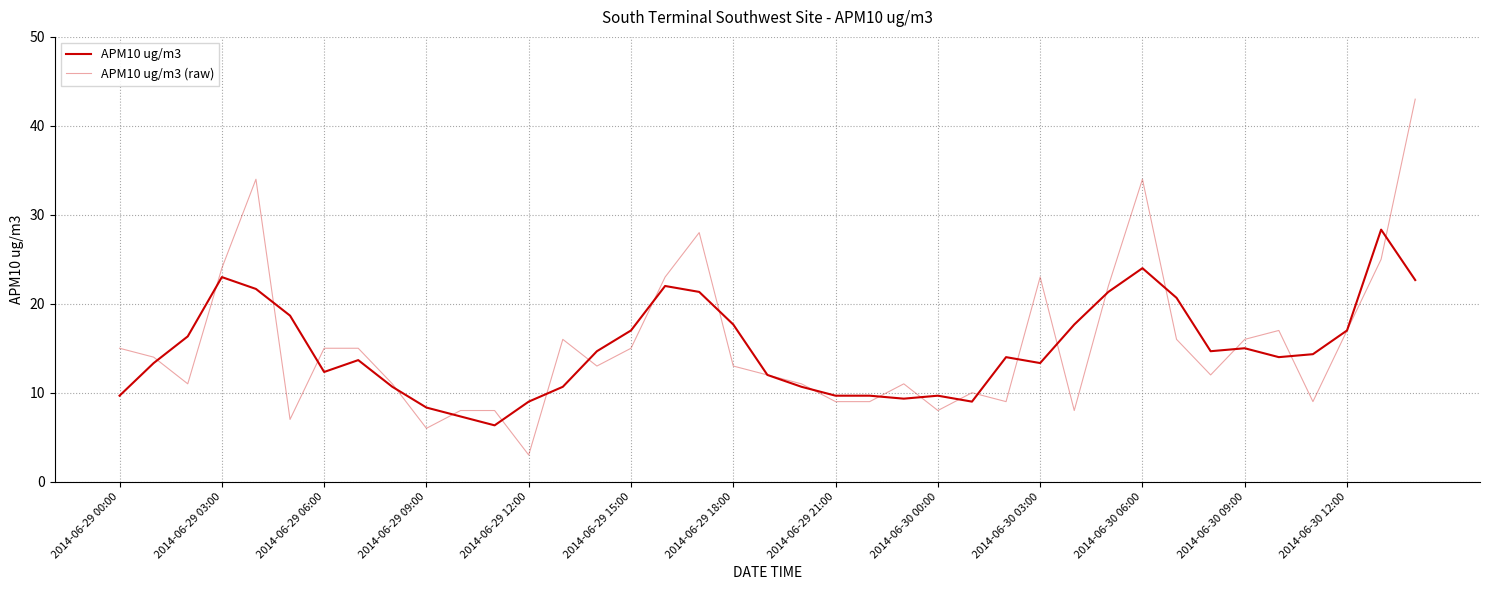

How many lines are shown in the chart?

2